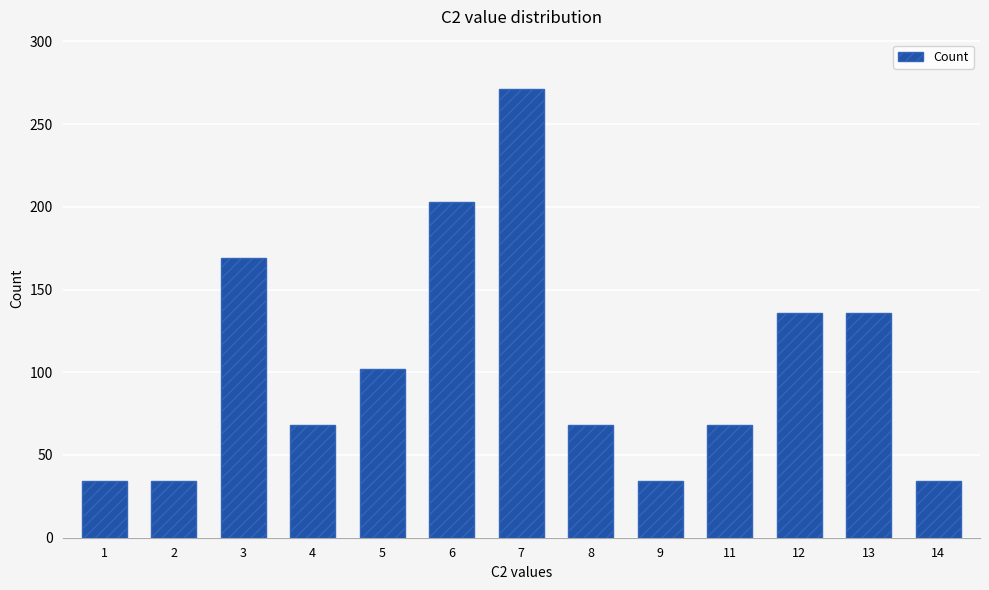

Reading left to right, transcribe all the data shown in this chart.

34	34	169	68	102	203	271	68	34	68	136	136	34